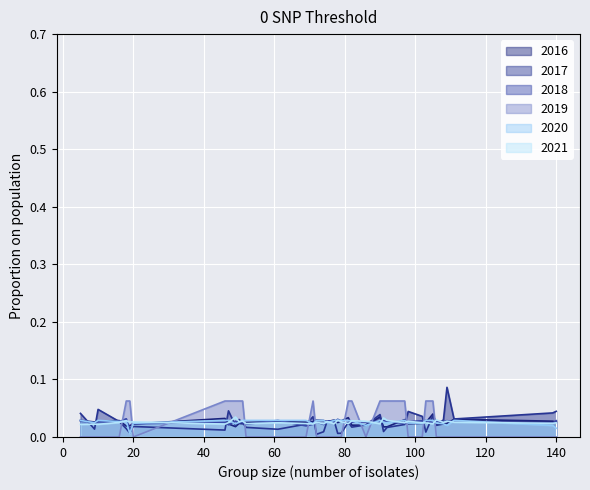

At which label does vk_omatoiminta_osuus reach its peak?

5